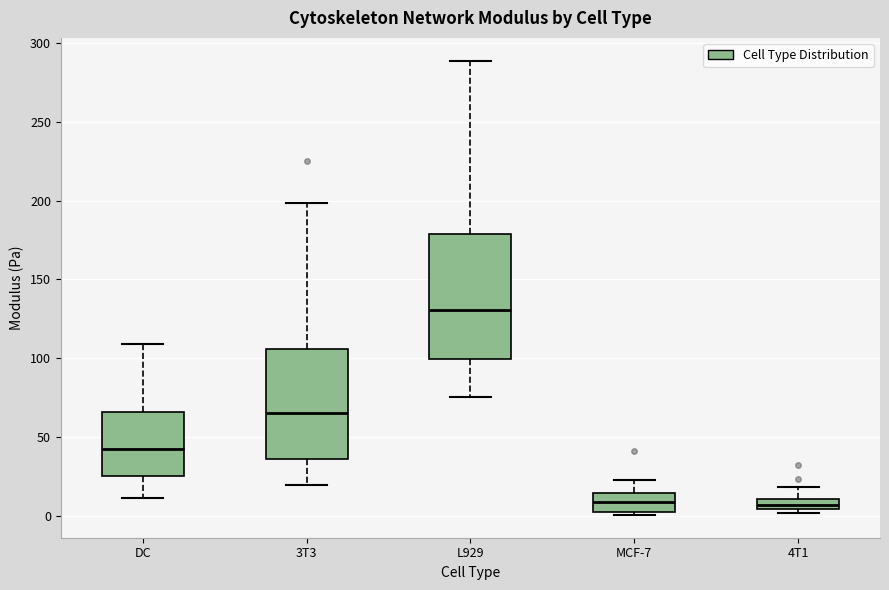

Comparing the boxes themselves (not the whiskers), which one is the tallest?

L929